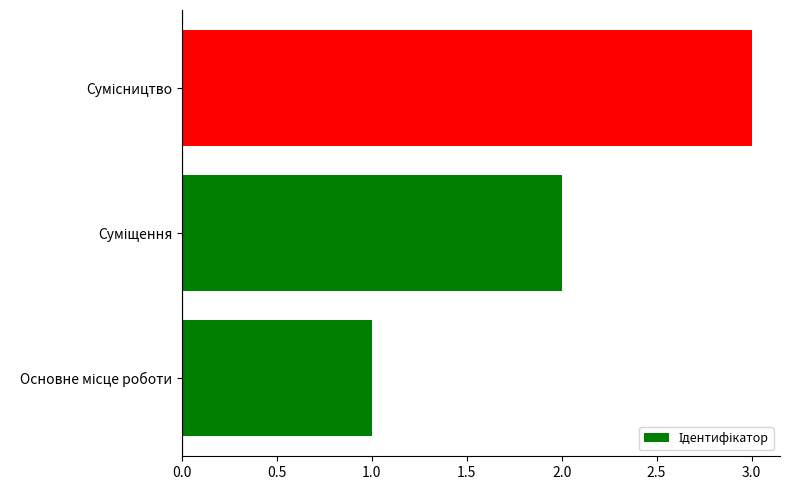

What is the maximum value shown in the chart?

3